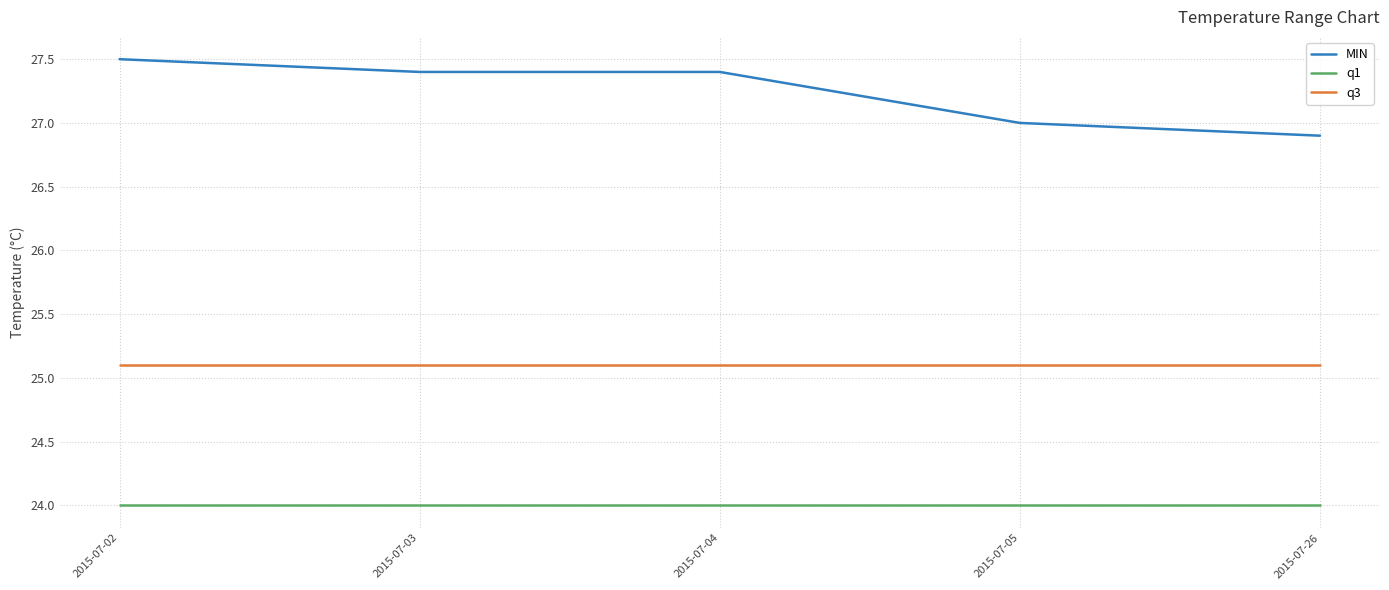

Reading left to right, list all the values displayed in this chart.

MIN: 2015-07-02=27.5	2015-07-03=27.4	2015-07-04=27.4	2015-07-05=27.0	2015-07-26=26.9
q1: 2015-07-02=24.0	2015-07-03=24.0	2015-07-04=24.0	2015-07-05=24.0	2015-07-26=24.0
q3: 2015-07-02=25.1	2015-07-03=25.1	2015-07-04=25.1	2015-07-05=25.1	2015-07-26=25.1